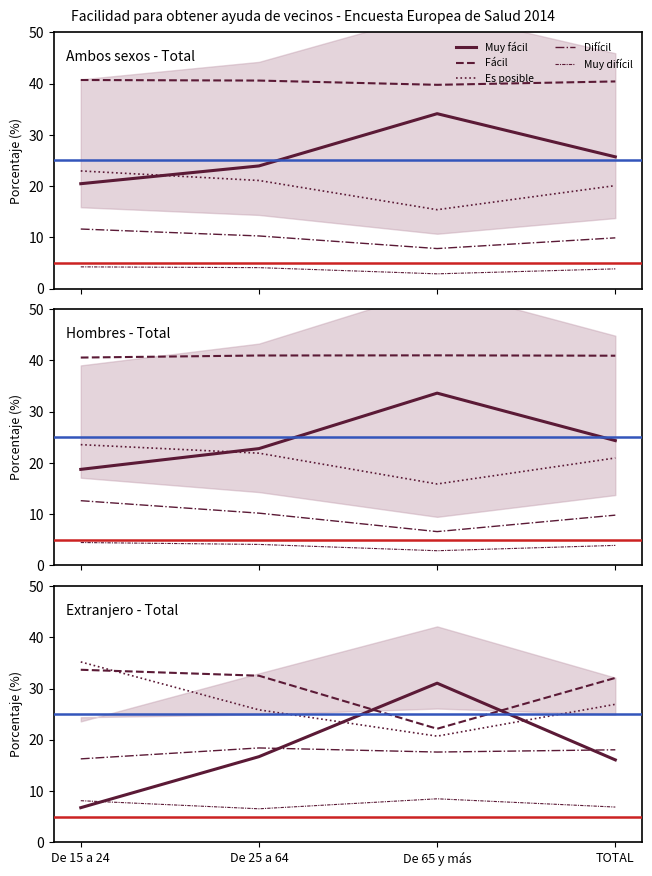

At which label is Fácil closest to 27?

De 65 y más